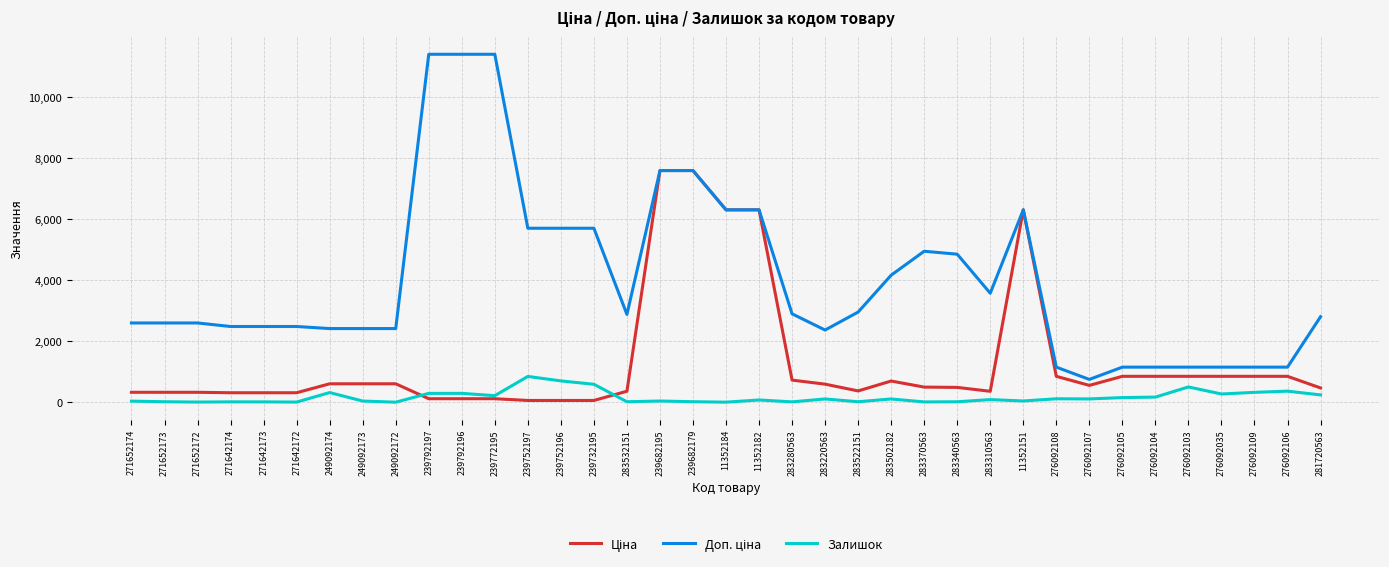

What is the greatest value displayed?

11410.0